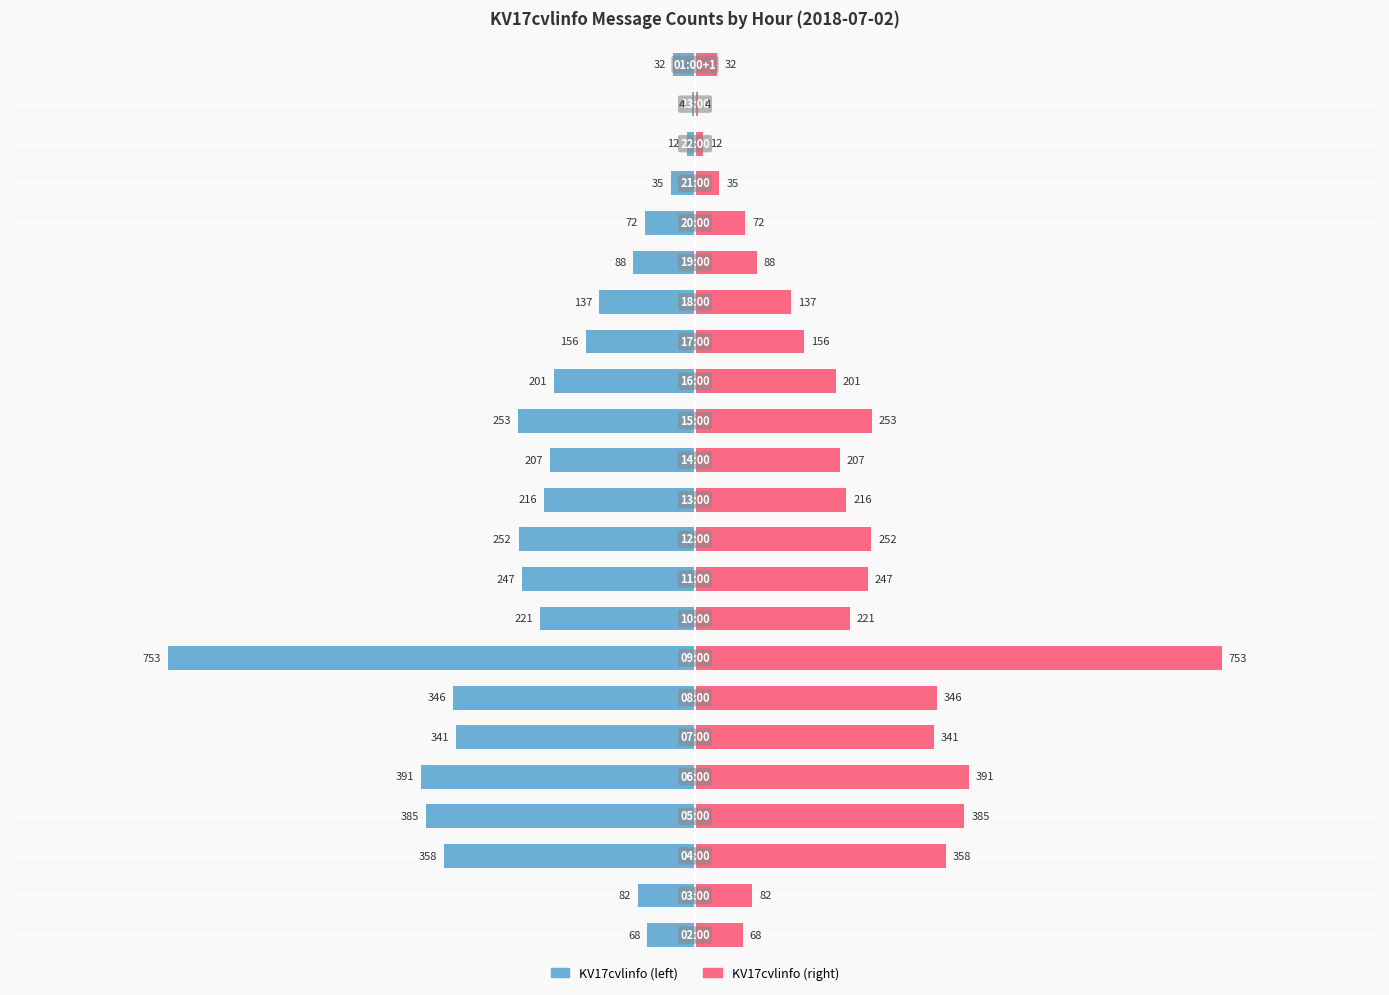

What is the value of the KV17cvlinfo bar at the 22nd from the left?

-4